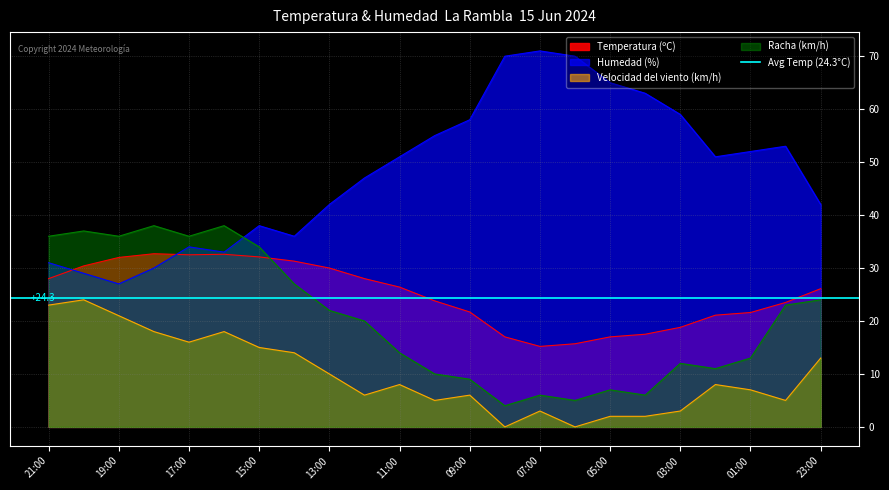

Which series has the largest total across all categories?

Humedad (%)